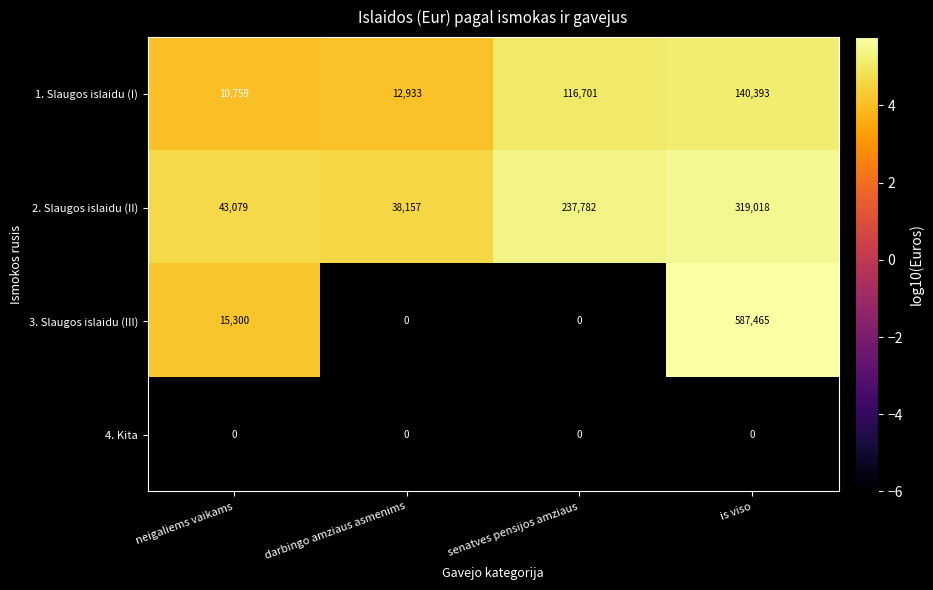

Read the 1. Slaugos islaidu (I) value at senatves pensijos amziaus, to the nearest 100.

116700